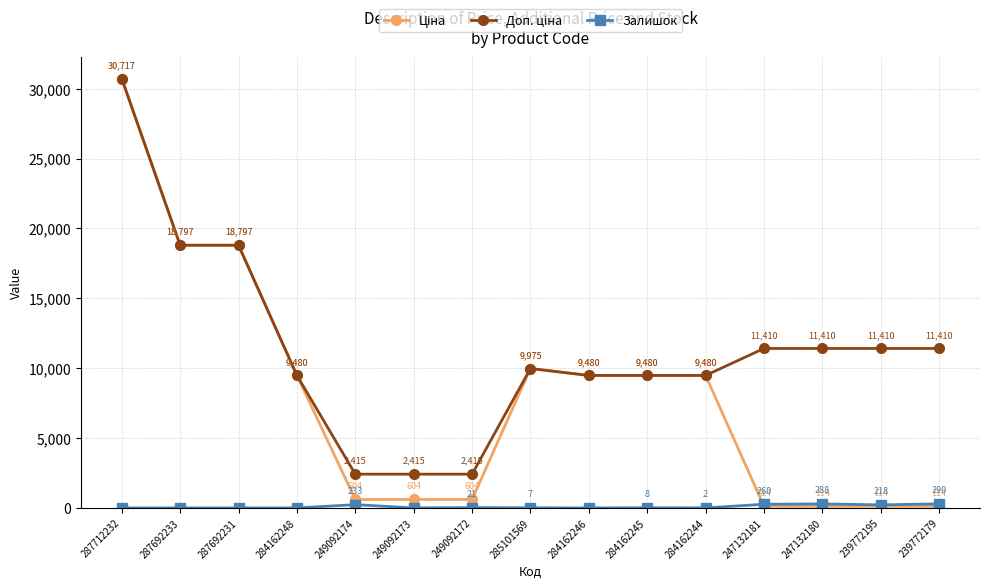

What is the label of the 7th point from the right?

284162246